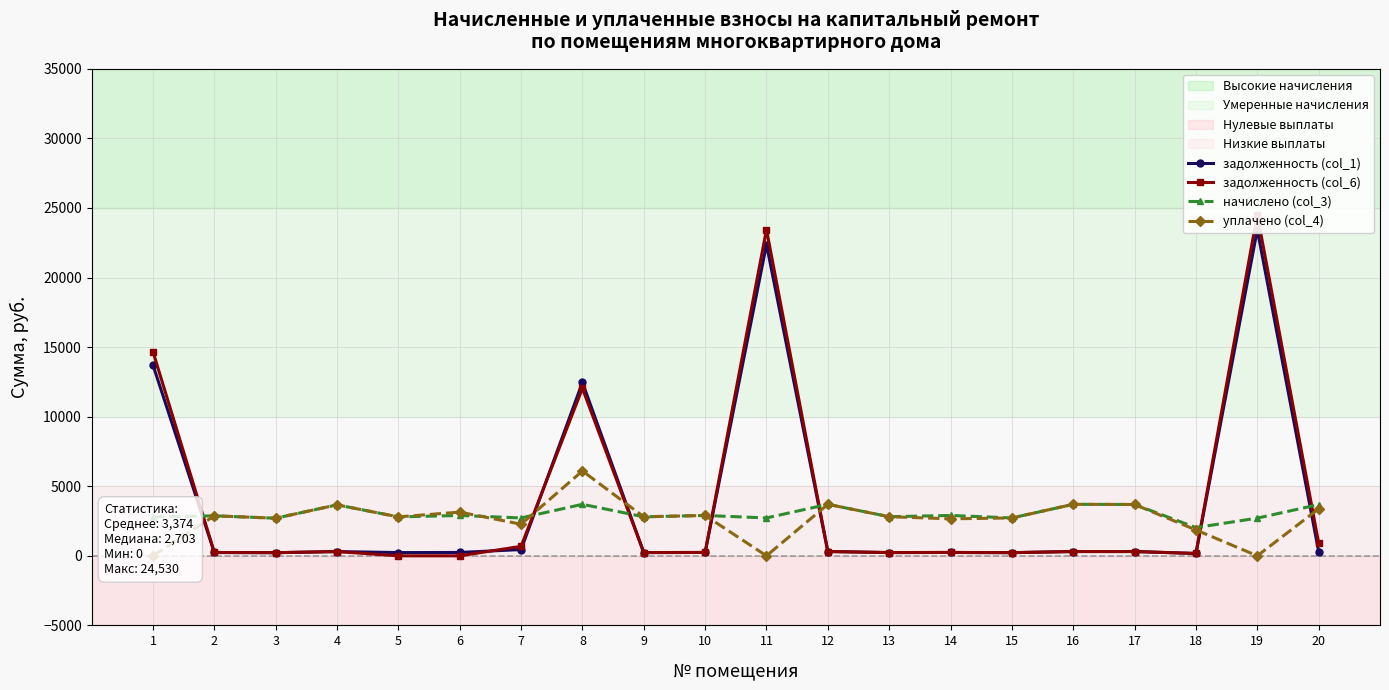

Reading left to right, what are all the values shown in this chart?

задолженность (col_1): 1=13715.3	2=239.6	3=225.2	4=305.3	5=233.2	6=241.7	7=449.1	8=12464.4	9=233.7	10=241.7	11=22373.2	12=308.5	13=234.3	14=241.4	15=226.8	16=308.5	17=307.4	18=169.1	19=23438.4	20=309.1
задолженность (col_6): 1=14676.6	2=239.6	3=225.2	4=305.3	5=0.0	6=0.0	7=681.2	8=12037.1	9=233.7	10=241.7	11=23448.6	12=308.5	13=234.3	14=241.7	15=226.8	16=308.5	17=307.4	18=169.1	19=24530.5	20=921.5
начислено (col_3): 1=2785.7	2=2874.7	3=2703.0	4=3663.4	5=2798.4	6=2900.2	7=2722.1	8=3701.5	9=2804.8	10=2900.2	11=2722.1	12=3701.5	13=2811.1	14=2900.2	15=2722.1	16=3701.5	17=3688.8	18=2028.8	19=2709.4	20=3682.4
уплачено (col_4): 1=0.0	2=2874.7	3=2703.3	4=3663.4	5=2798.4	6=3141.8	7=2271.6	8=6099.3	9=2804.8	10=2900.2	11=0.0	12=3701.5	13=2811.1	14=2658.5	15=2722.1	16=3701.5	17=3688.8	18=1859.8	19=0.0	20=3375.6